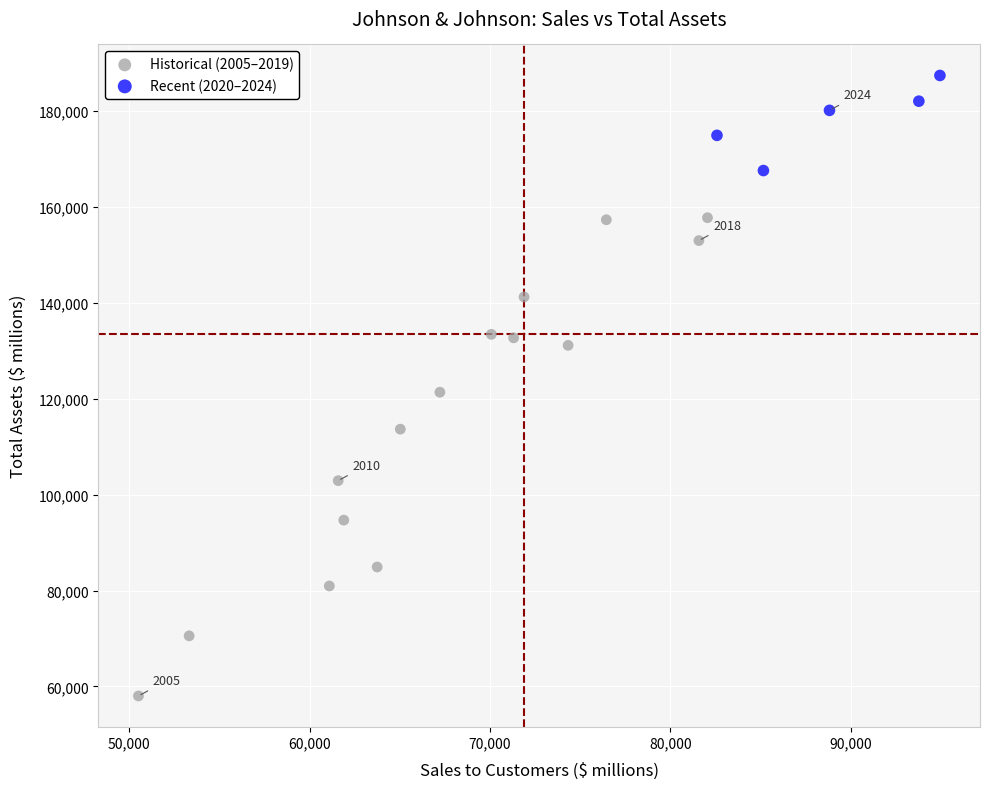

Which series reaches the minimum Y coordinate?

Historical (2005–2019)